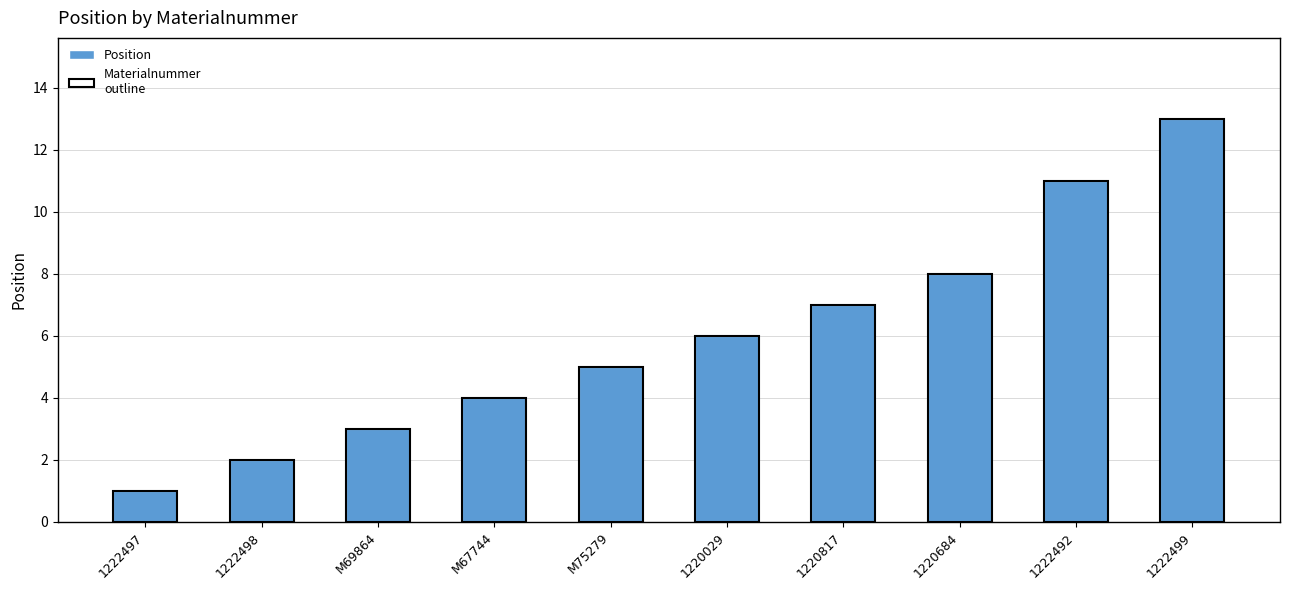

What is the sum of the values at 1220029 and M75279?

11